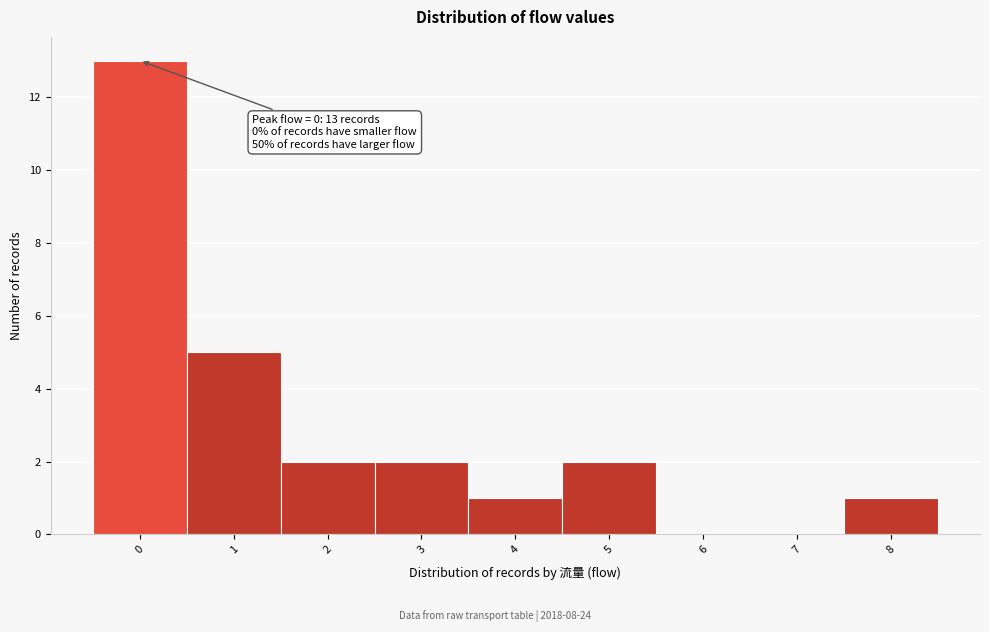

Over which range of the x-axis is the bar tallest?

-0.5 to 0.5